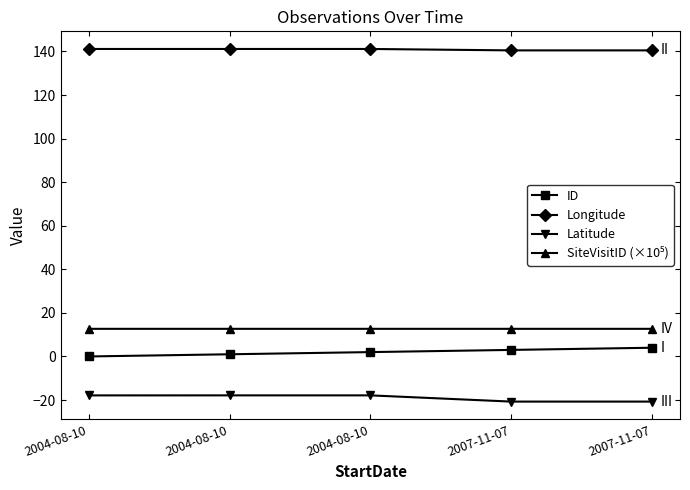

Which category has the highest value in the SiteVisitID (×10⁵) series?

2007-11-07